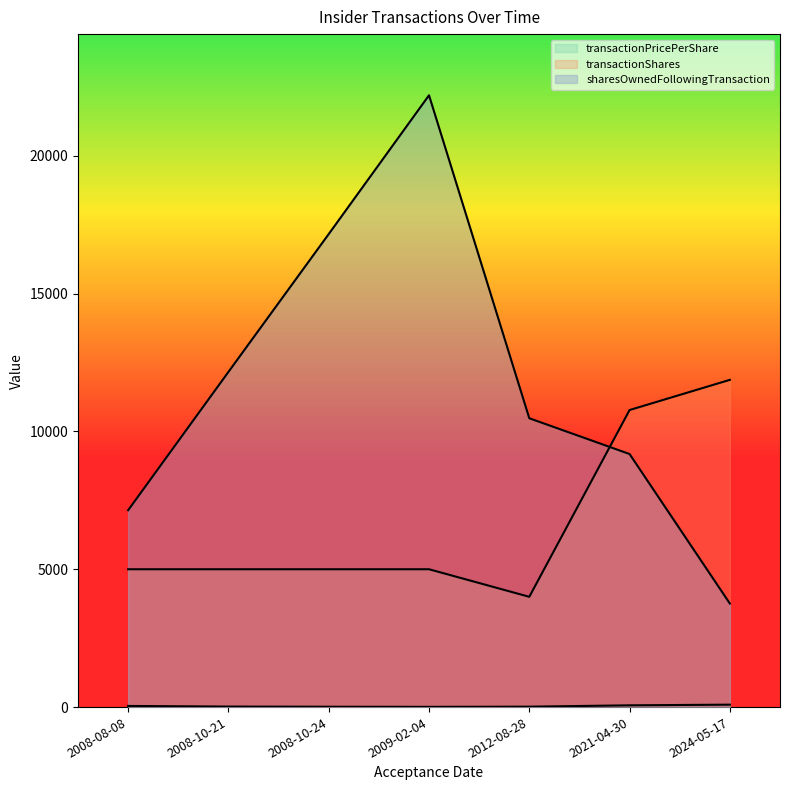

Rank the categories by transactionPricePerShare value from highest to lowest.

2024-05-17, 2021-04-30, 2008-08-08, 2008-10-21, 2012-08-28, 2008-10-24, 2009-02-04